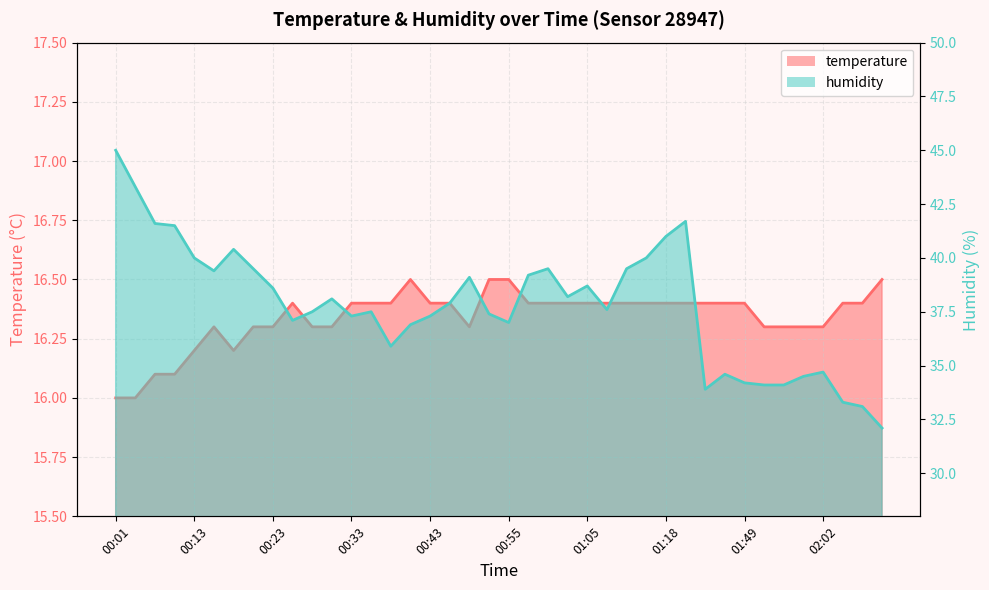

At which category does the chart reach its peak across all series?

00:01